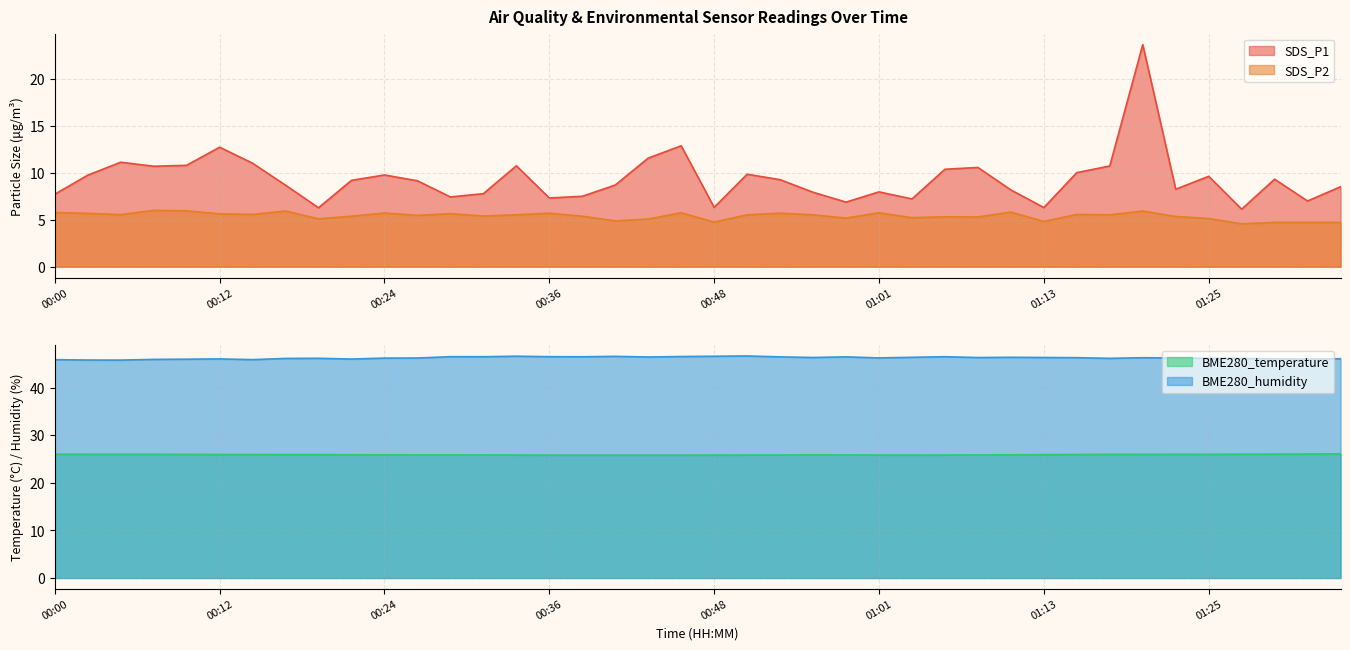

What is the total value across all series at 00:24?

87.7